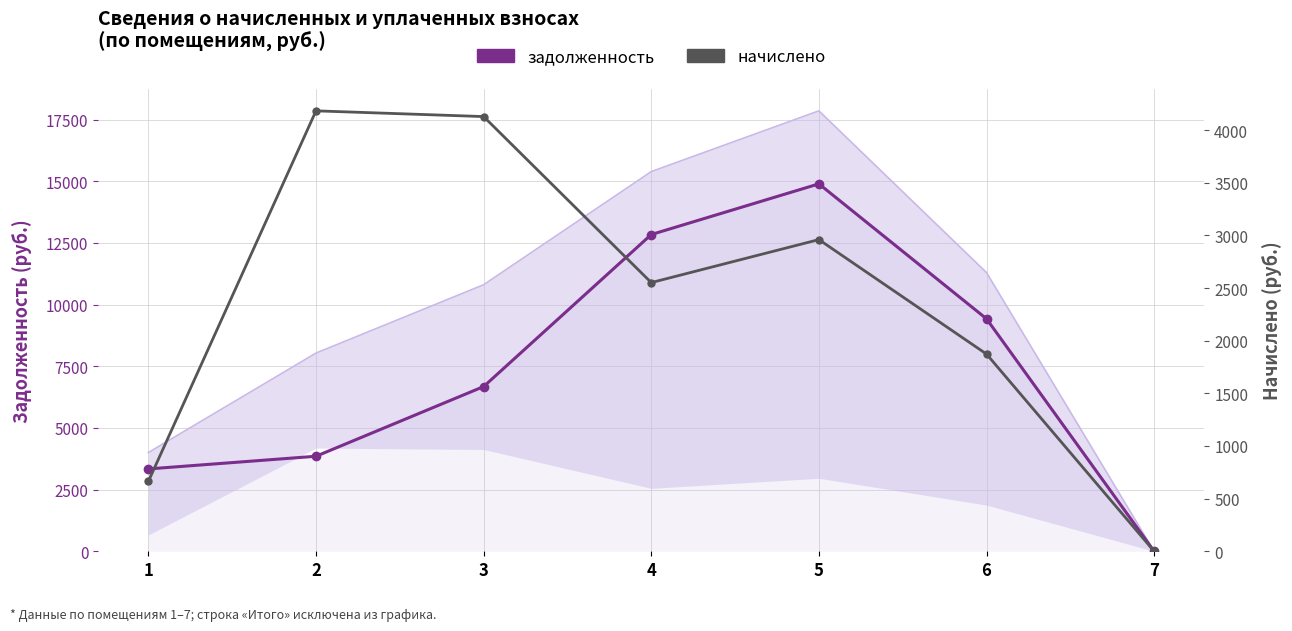

Which series ends up on top after the final intersection of задолженность and начислено?

задолженность